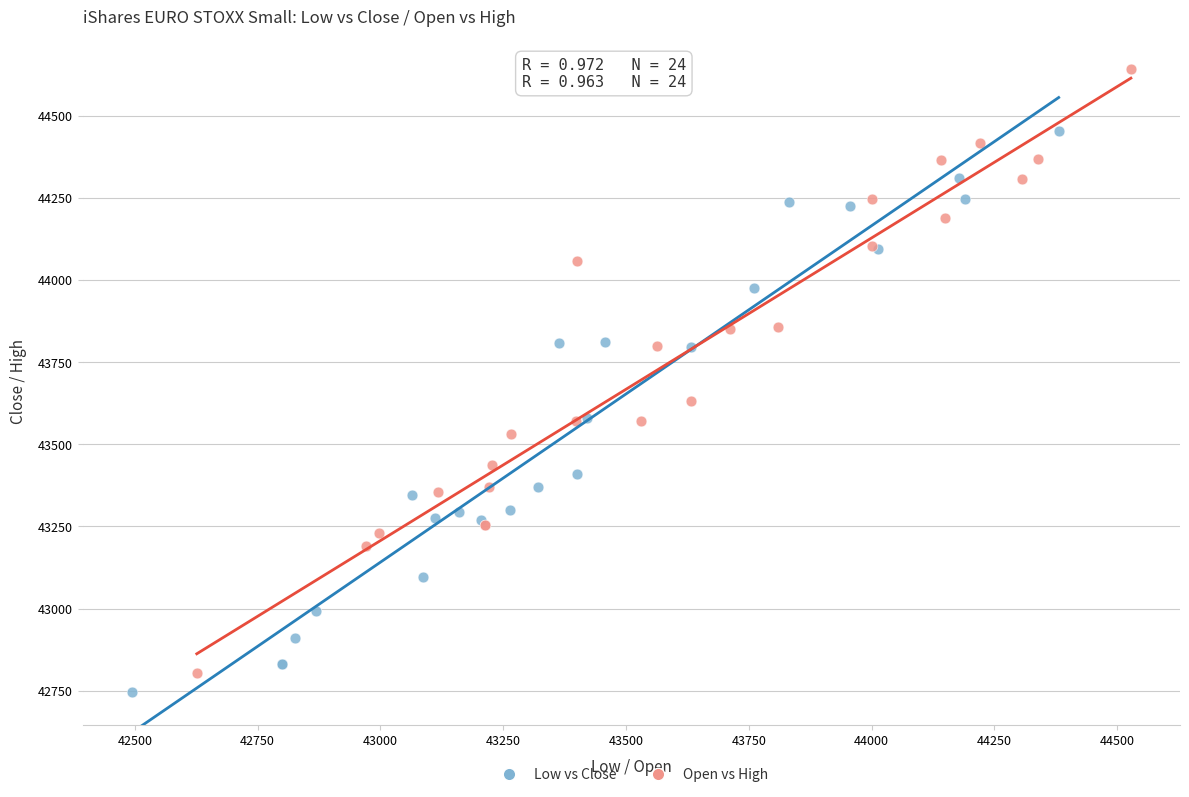

What are all the series names shown in the legend?

Low vs Close, Open vs High